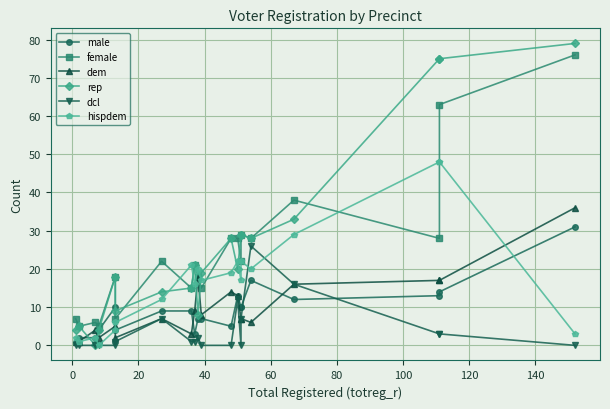

What are all the series names shown in the legend?

male, female, dem, rep, dcl, hispdem